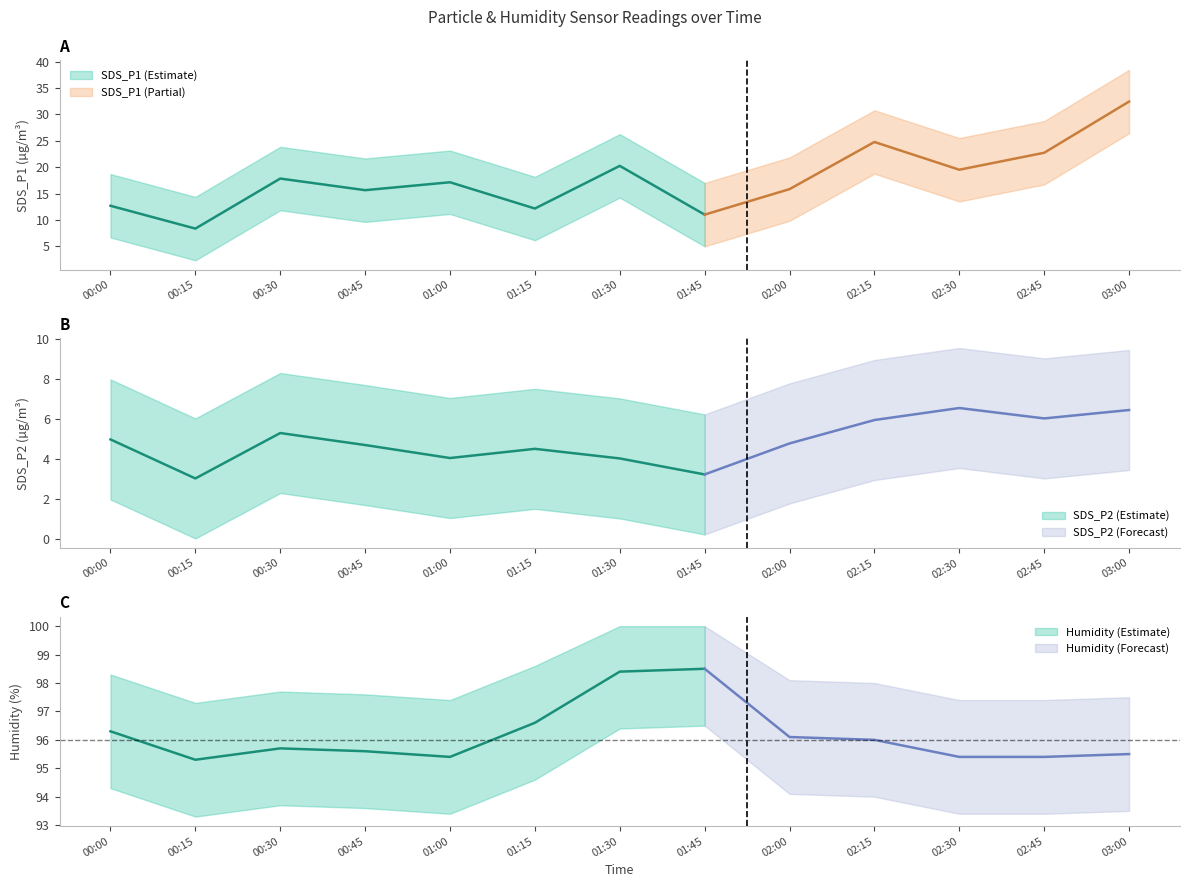

At which category does SDS_P2 reach its first local peak?

00:30